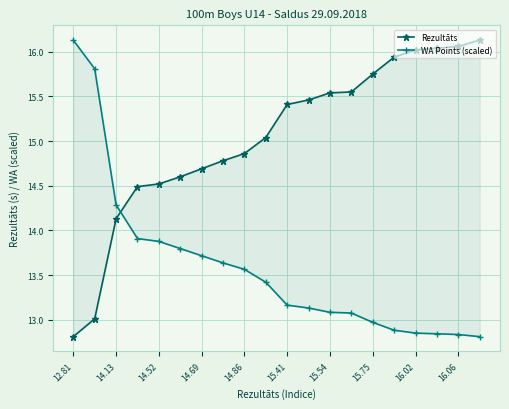

How many series are shown in this chart?

2